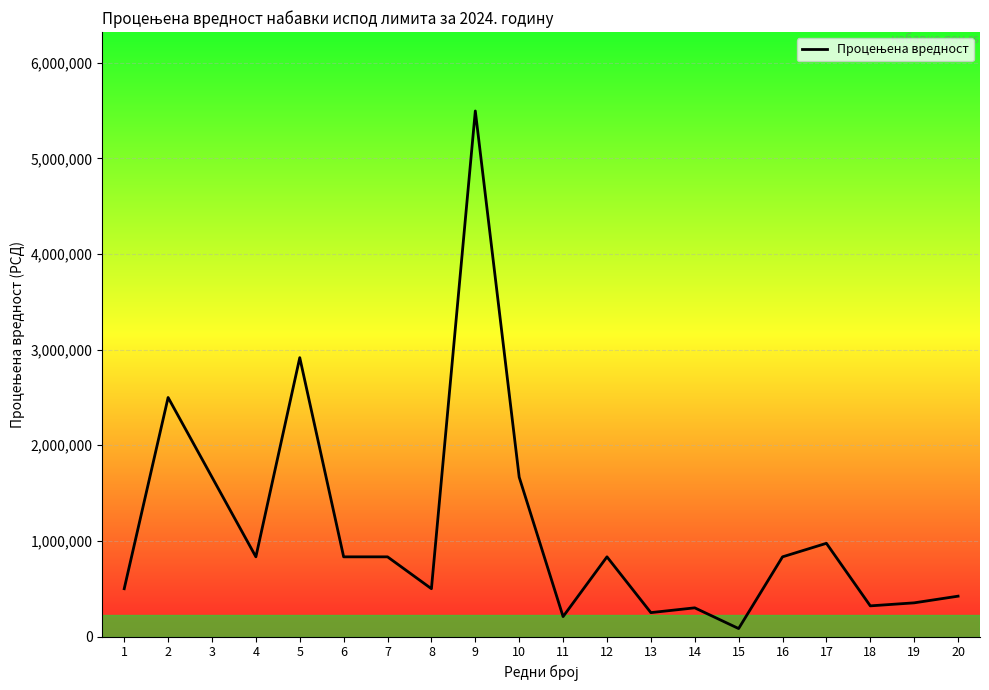

Approximately how many times larger is the value at 19 compared to 11?

1.7